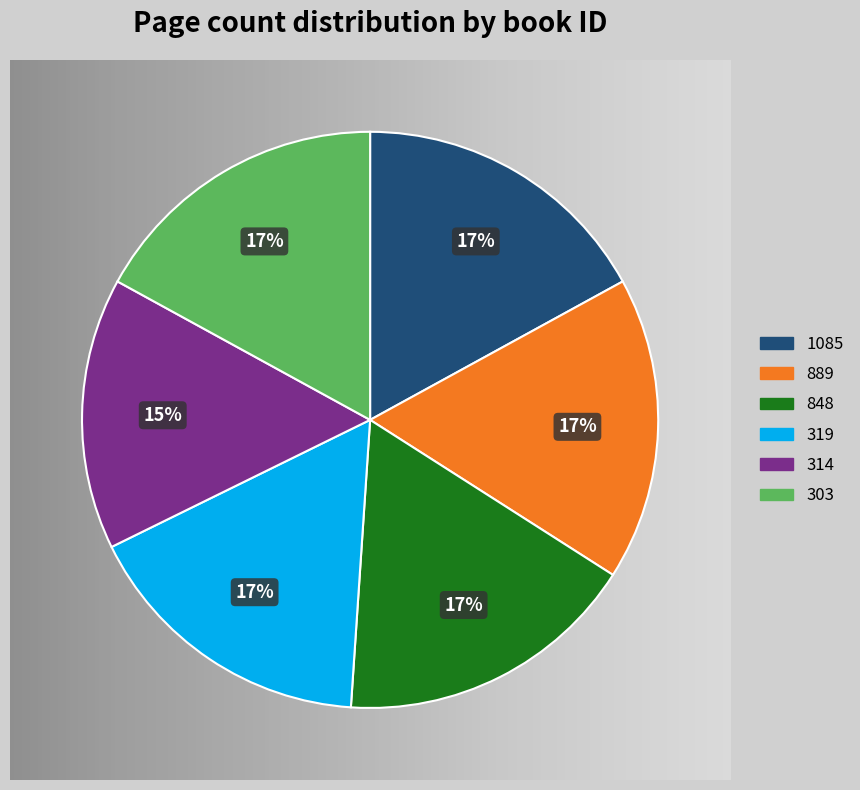

To the nearest percent, what portion does 314 represent?

15%